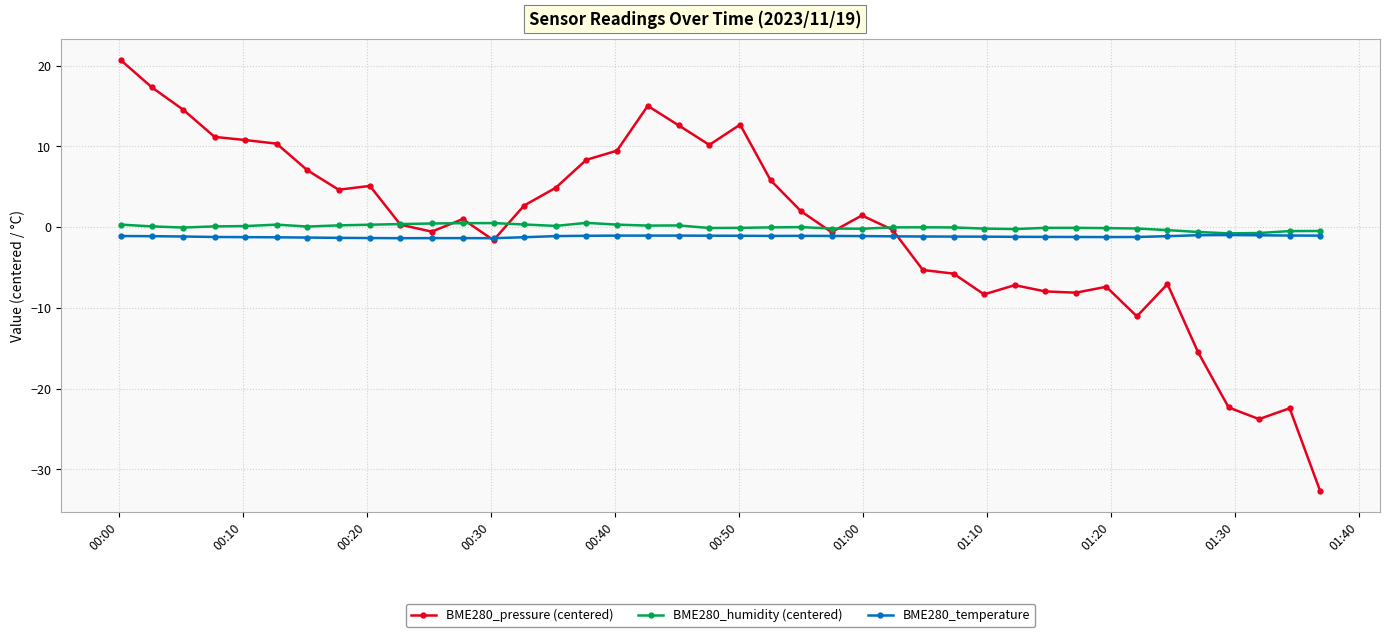

In BME280_temperature, how many points are lower than both neighbors (excluding endpoints)?

4